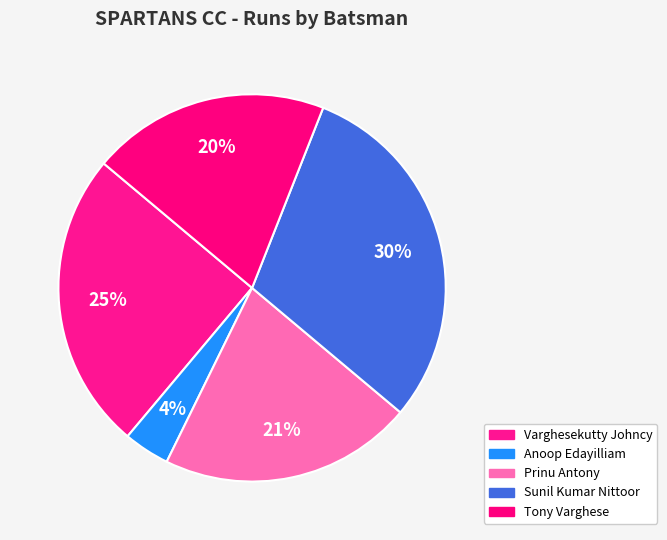

To the nearest percent, what is the difference between the Tony Varghese and Varghesekutty Johncy slice percentages?

5%